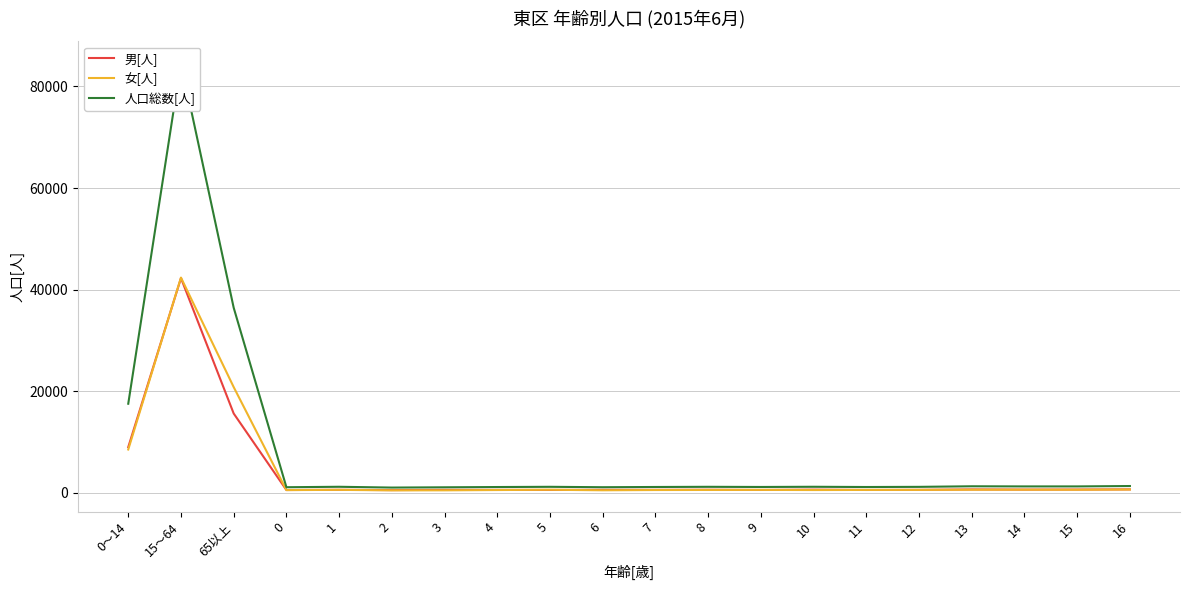

What is the label of the 14th point from the right?

3